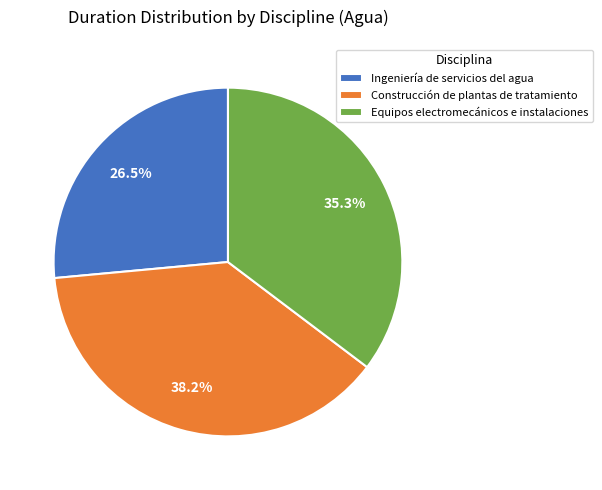

Approximately how many times larger is the value at Construcción de plantas de tratamiento compared to Ingeniería de servicios del agua?

1.4